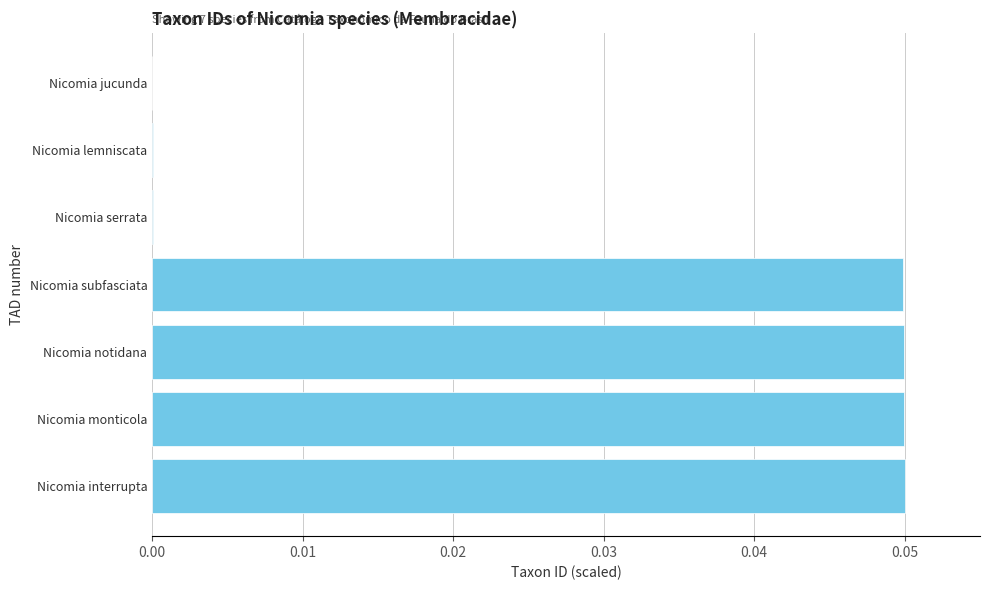

Between Nicomia monticola and Nicomia serrata, which is larger?

Nicomia monticola